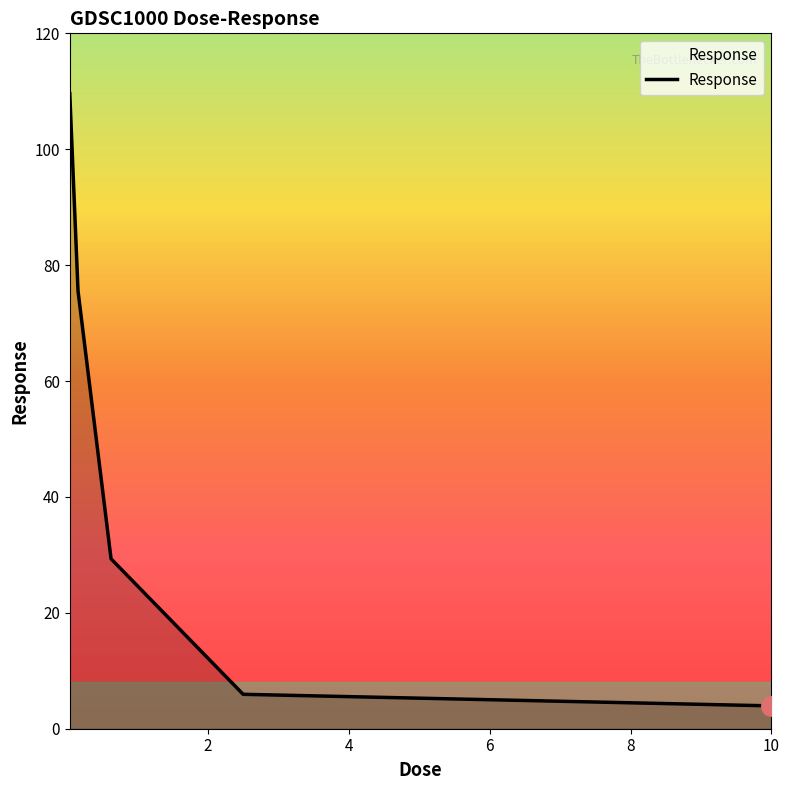

Reading left to right, what are all the values shown in this chart?

109.6	75.5	29.3	5.9	3.9